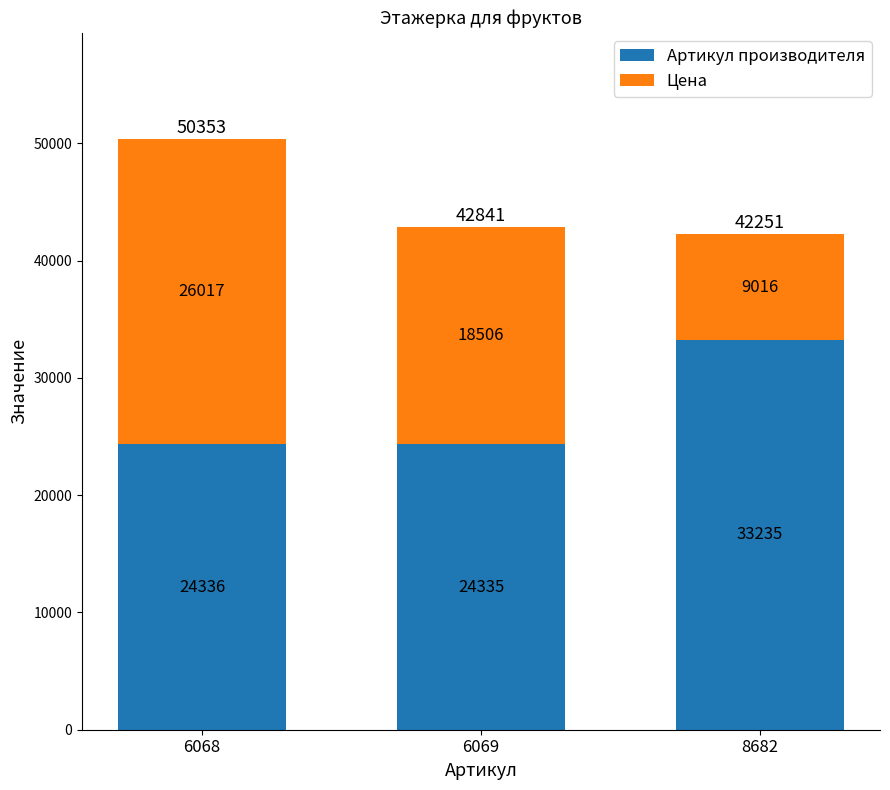

Reading left to right, what are the values for Артикул производителя?

24336	24335	33235